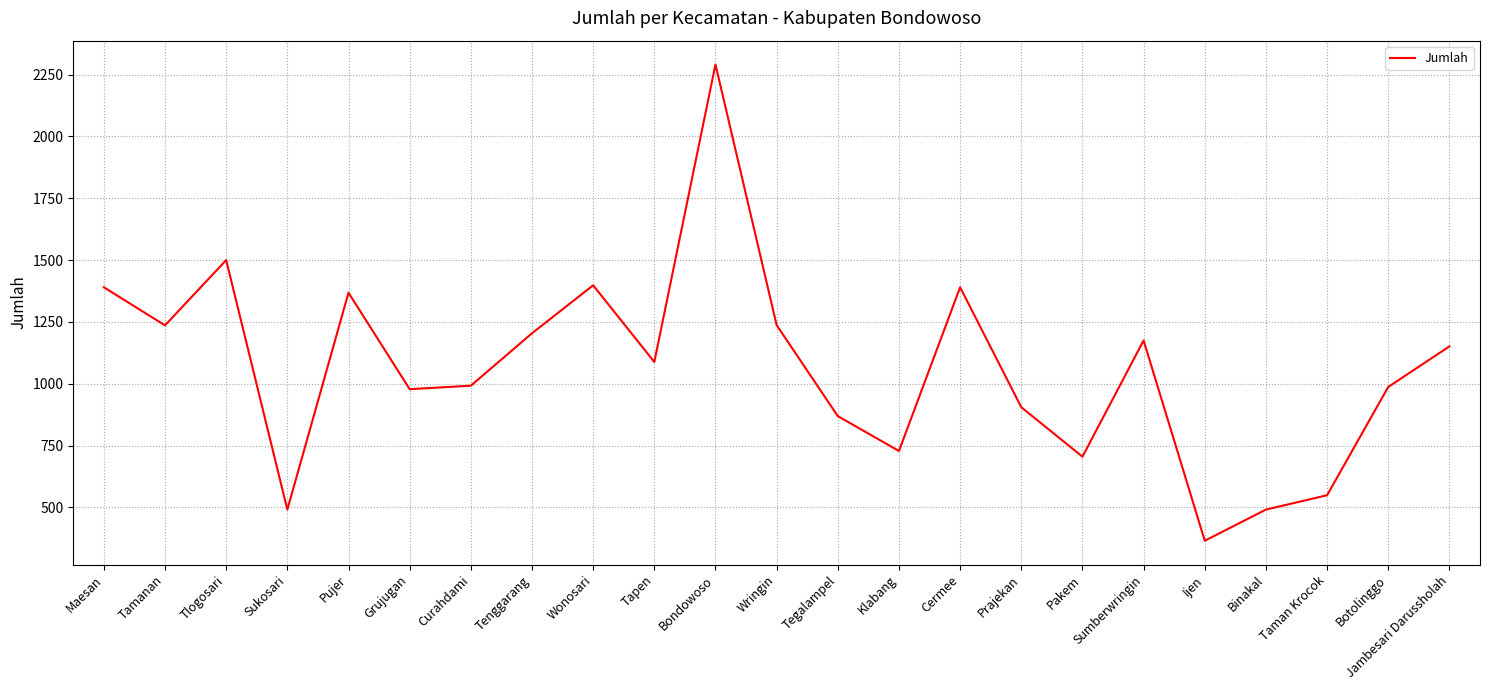

Approximately how many times larger is the value at Sumberwringin compared to Maesan?

0.8